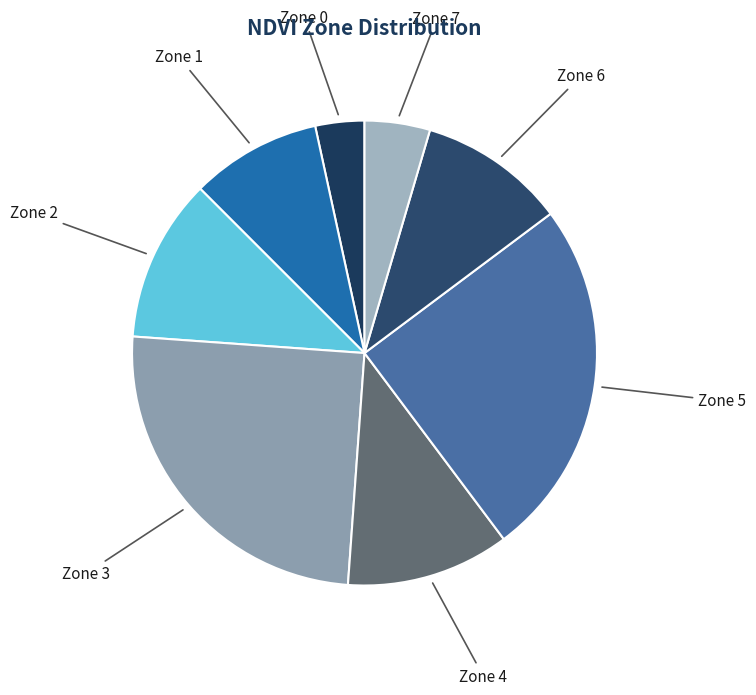

Count the number of slices in the pie.

8